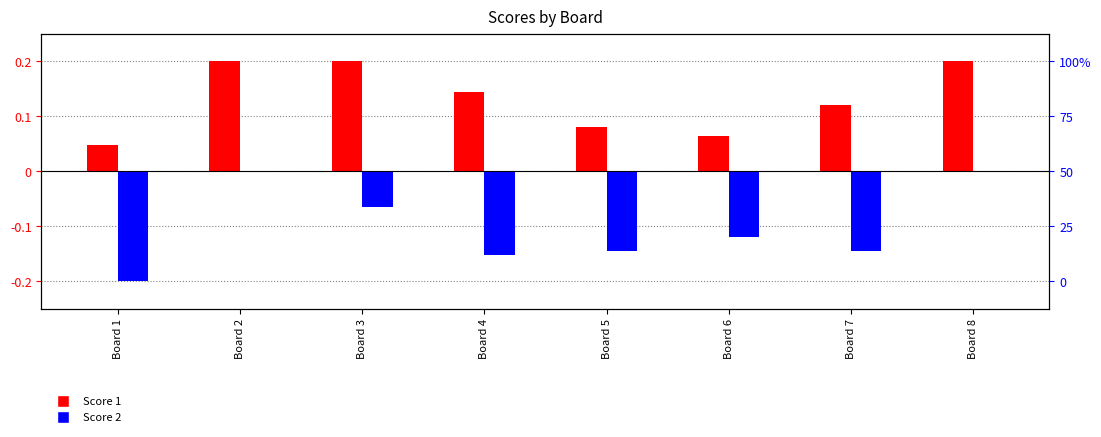

Reading left to right, what are all the values shown in this chart?

Score 1: 0.0	0.2	0.2	0.1	0.1	0.1	0.1	0.2
Score 2: -0.2	0.0	-0.1	-0.2	-0.1	-0.1	-0.1	0.0